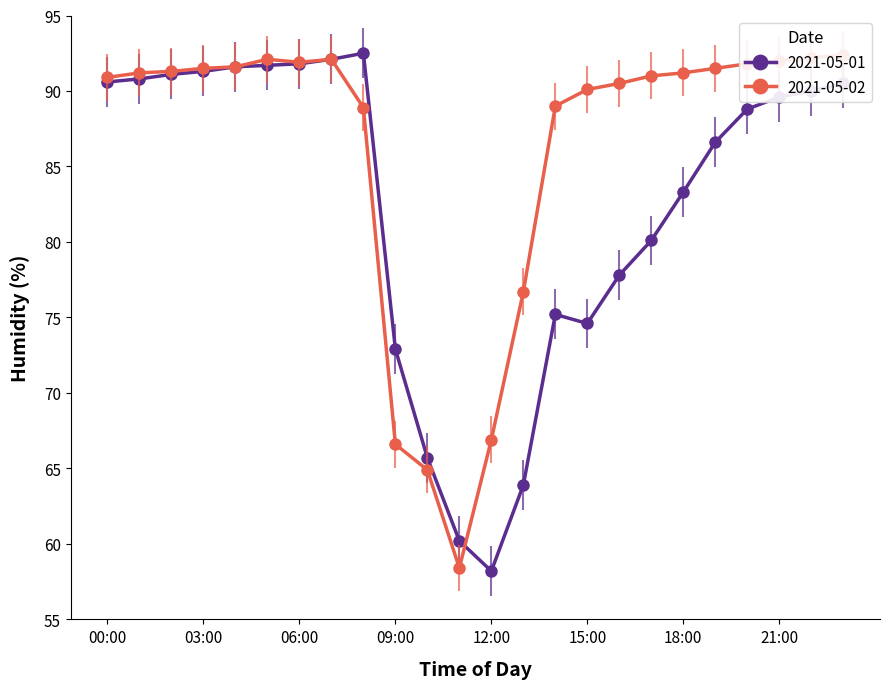

In 2021-05-02, how many points are higher than both neighbors (excluding endpoints)?

2